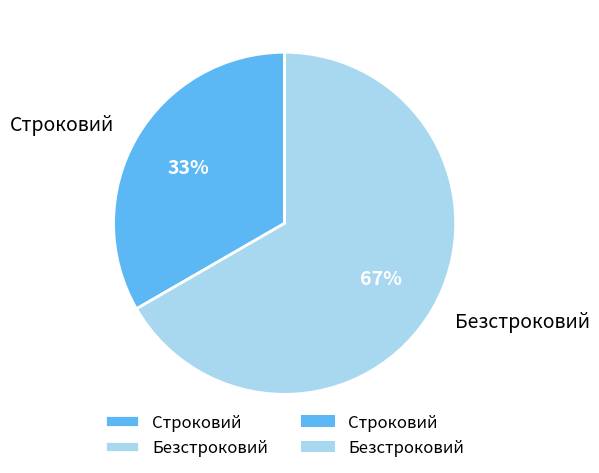

Is there any slice that represents more than half of the pie?

Yes